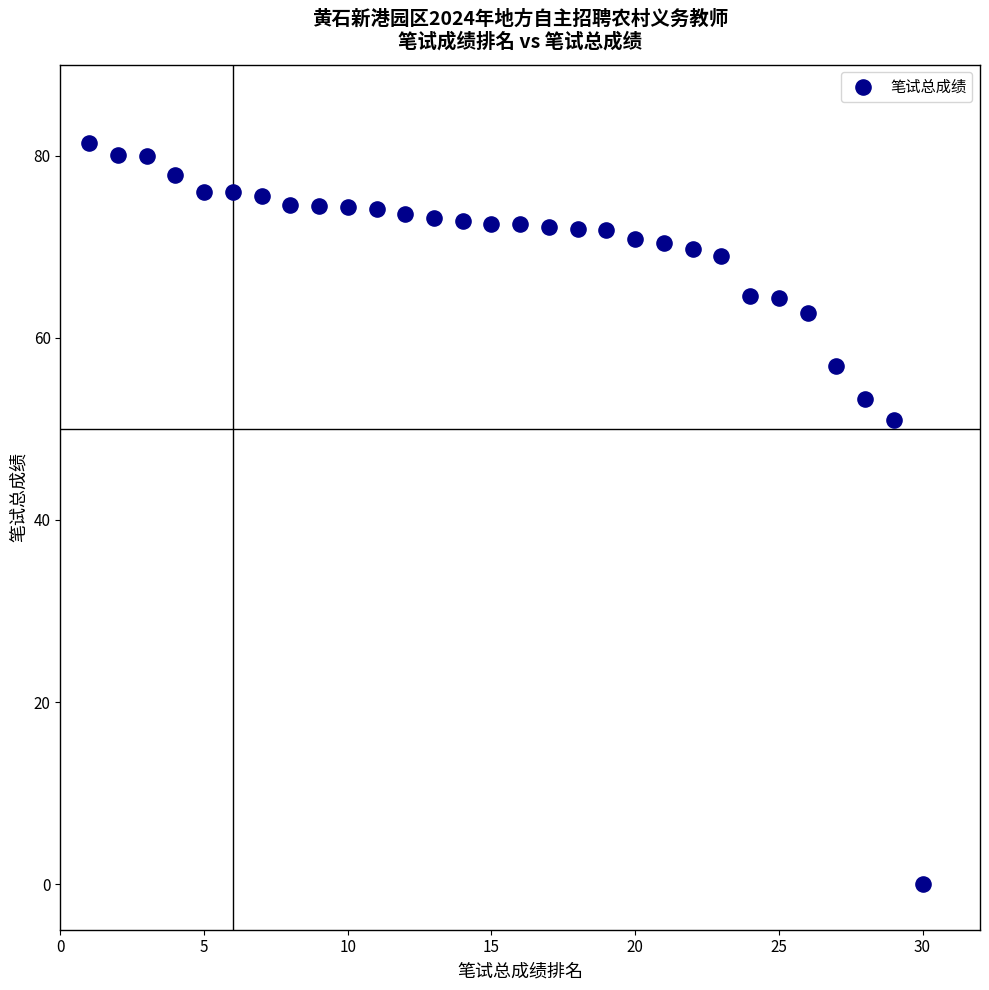

What is the range of X values (max minus min)?

29.0